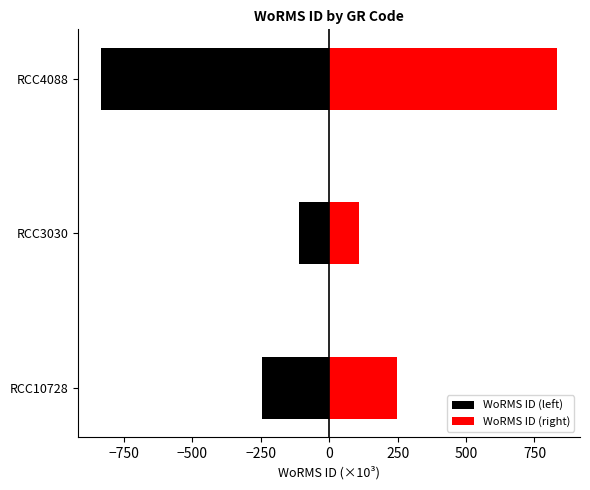

What is the smallest value displayed?

-833.1